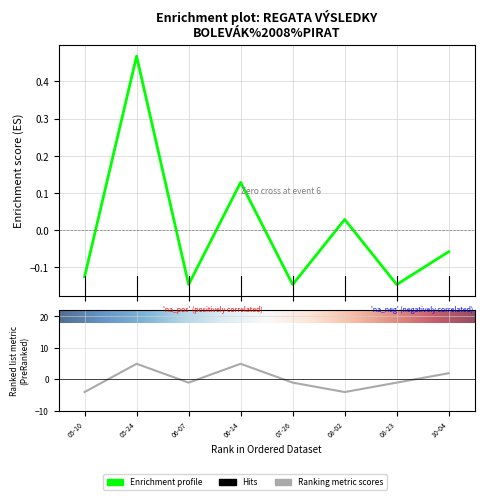

How many data points in Koef. are above -1?

3